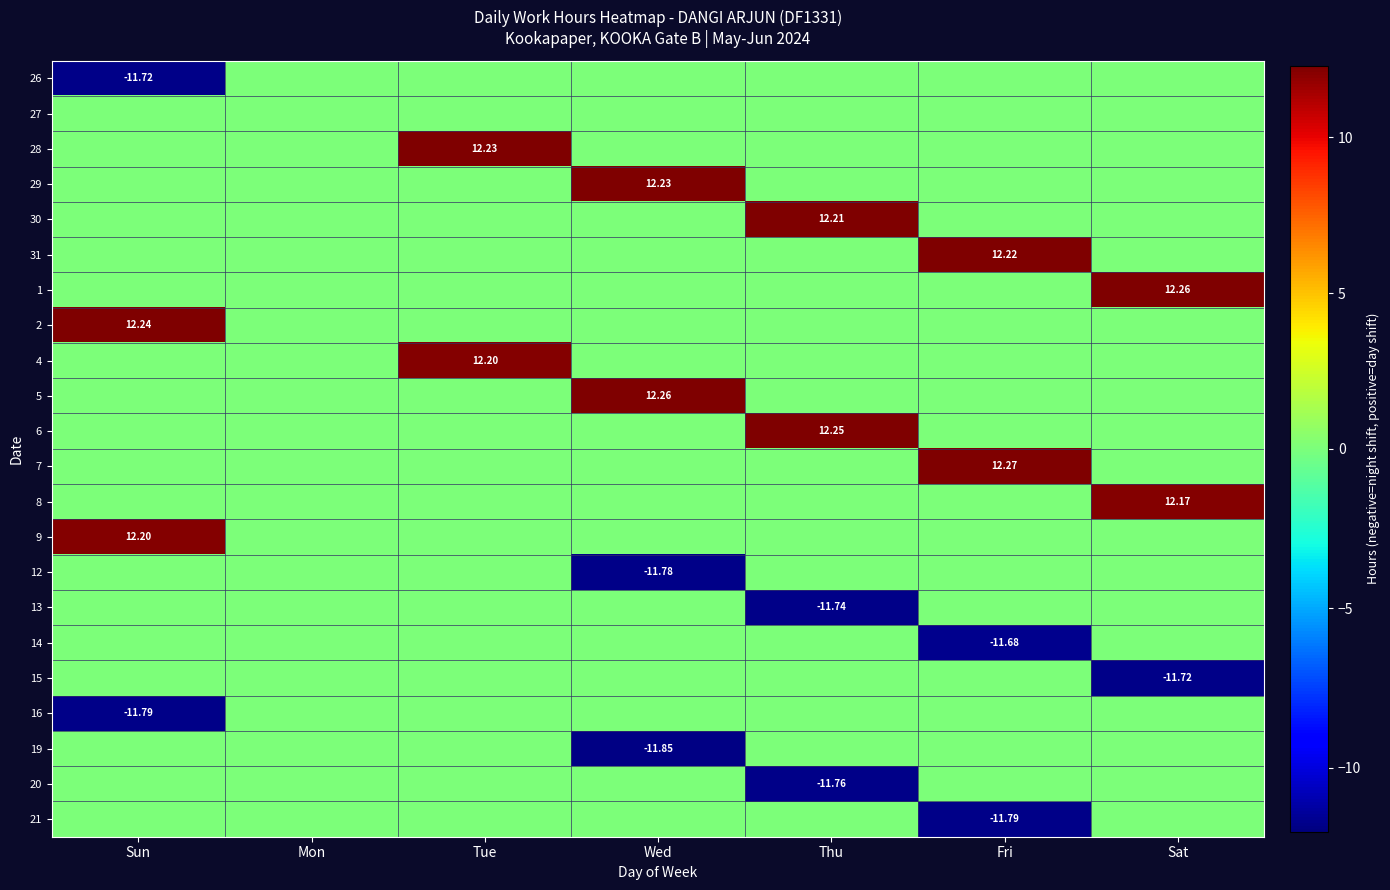

Where is 30 nearest to the value 6?

Sun